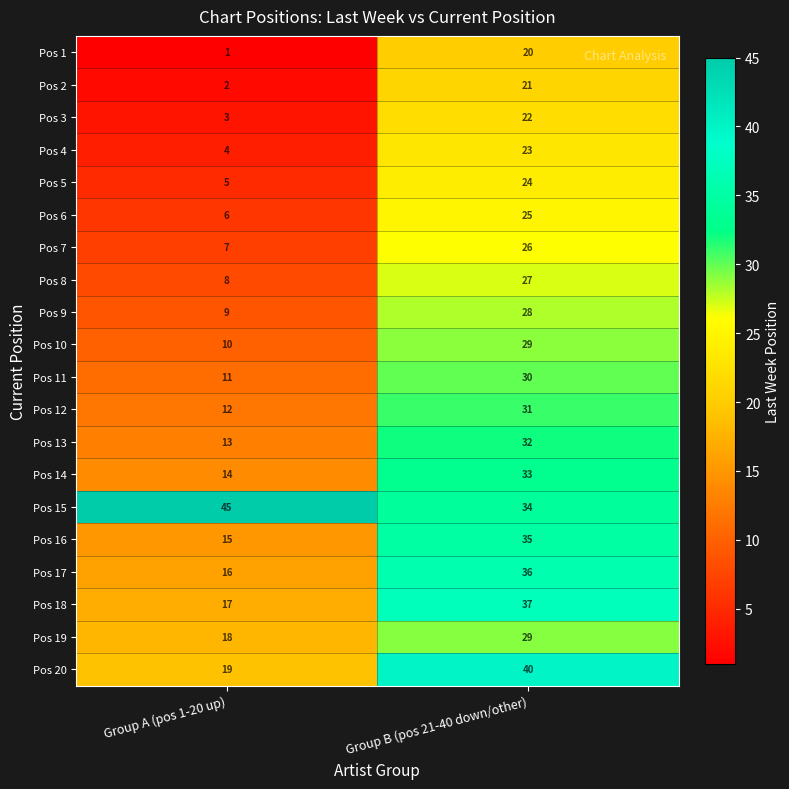

What is the maximum value for Pos 3?

22